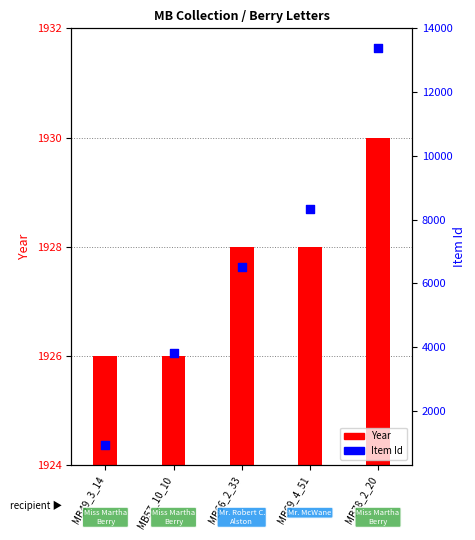

Is the value of Year at MB66_2_33 greater than the value of Item Id at MB69_4_51?

No